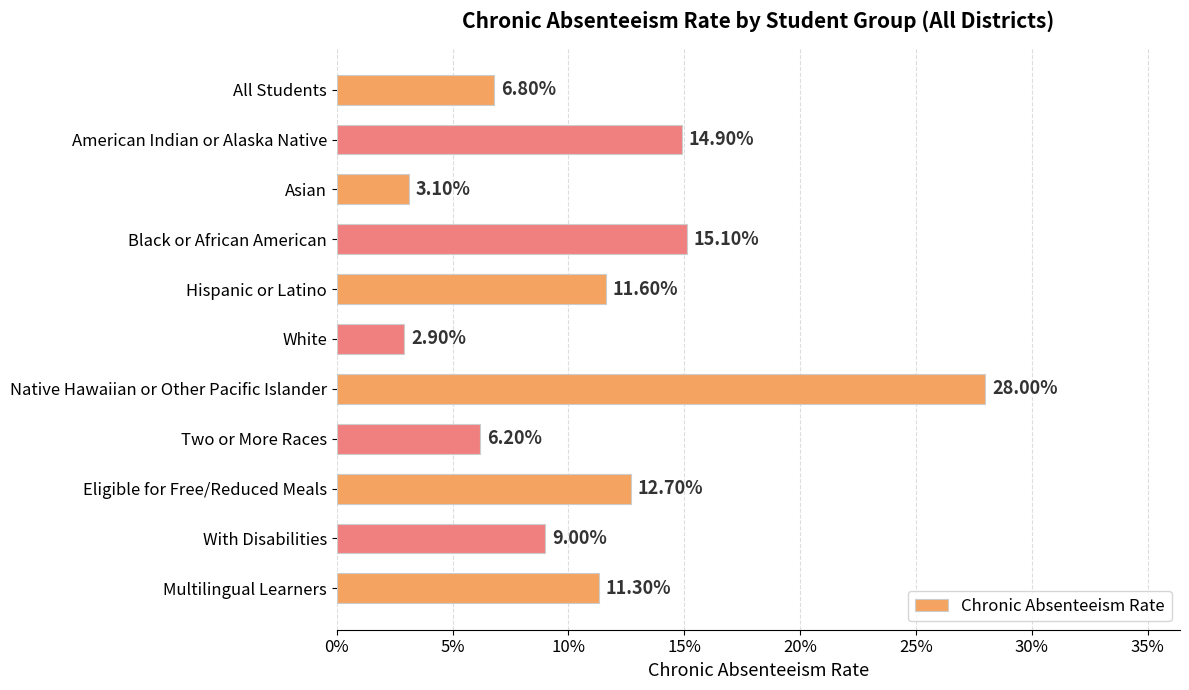

Count the values in the range 0 to 1.

11